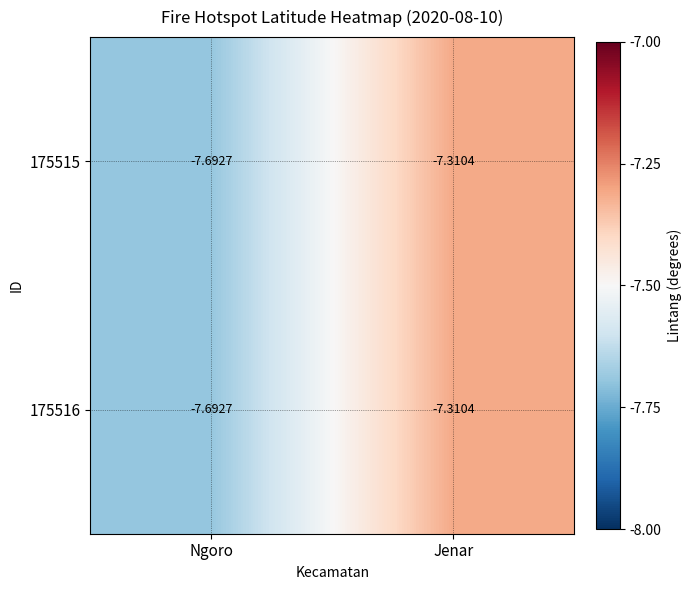

At which label is 175515 closest to -7?

Jenar